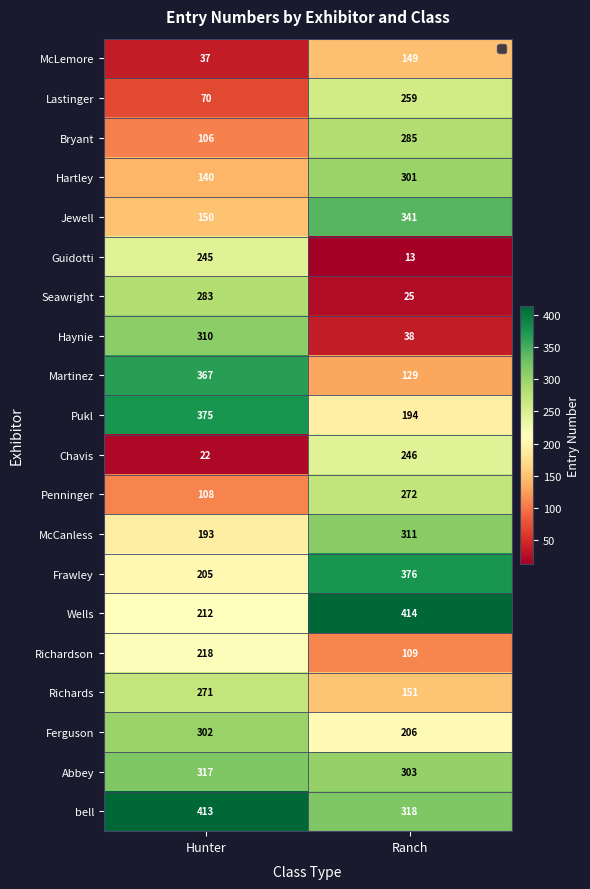

What is the minimum value shown in the chart?

13